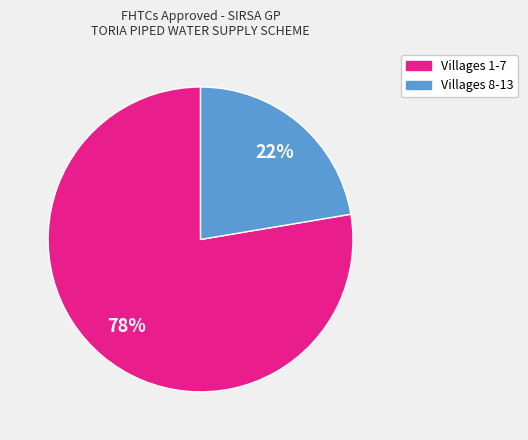

To the nearest percent, what is the average slice percentage?

50%